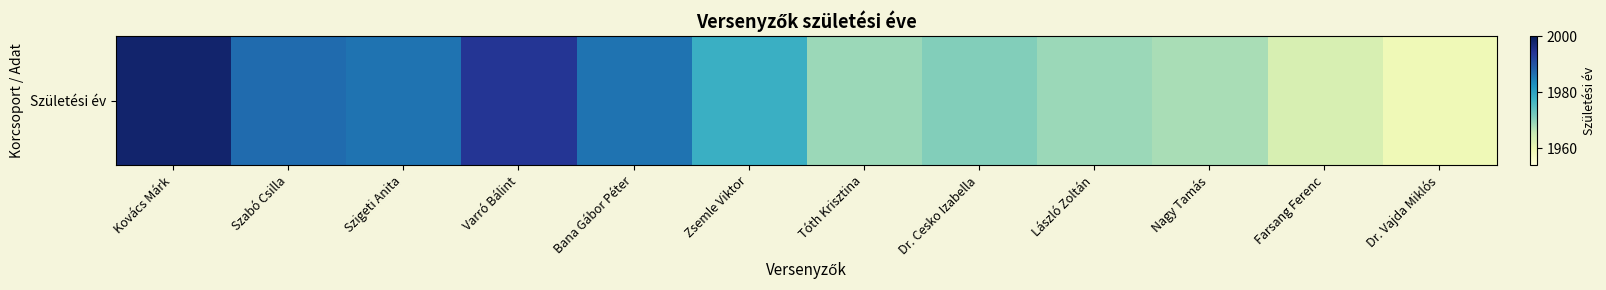

What is the change in value from Zsemle Viktor to Nagy Tamás?

-10